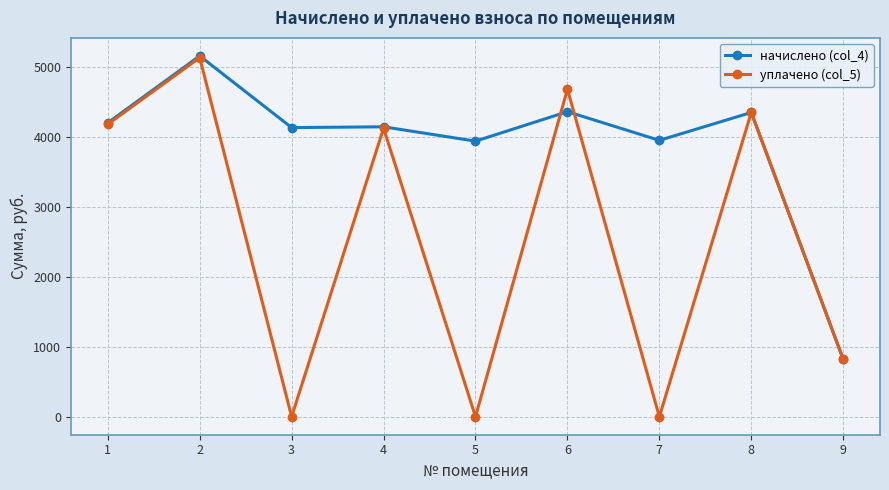

Which series has the largest range (max minus min)?

уплачено (col_5)